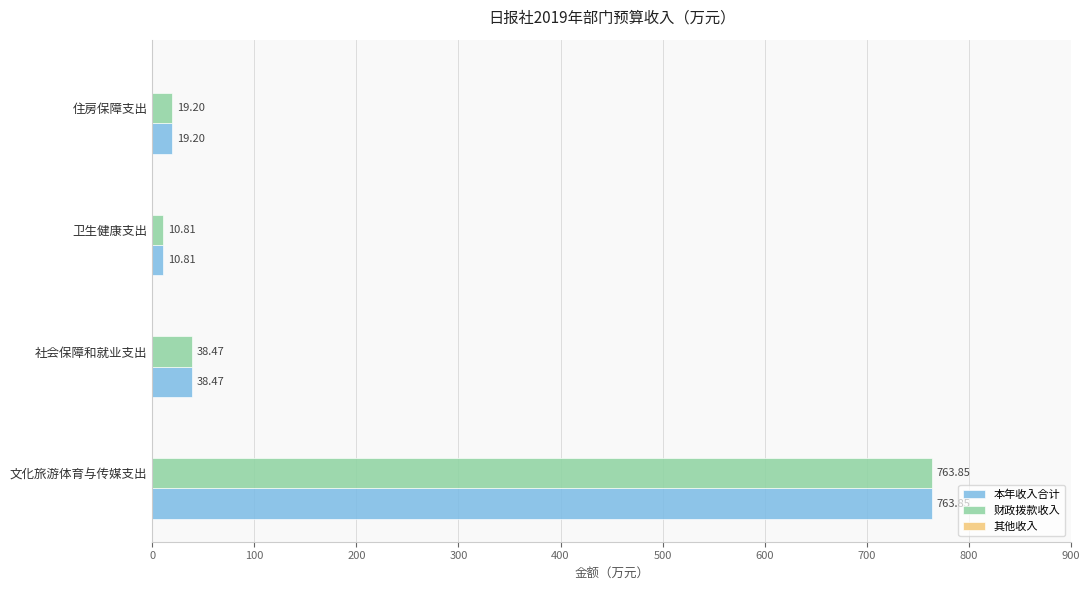

What is the highest value of the 本年收入合计 series?

763.9